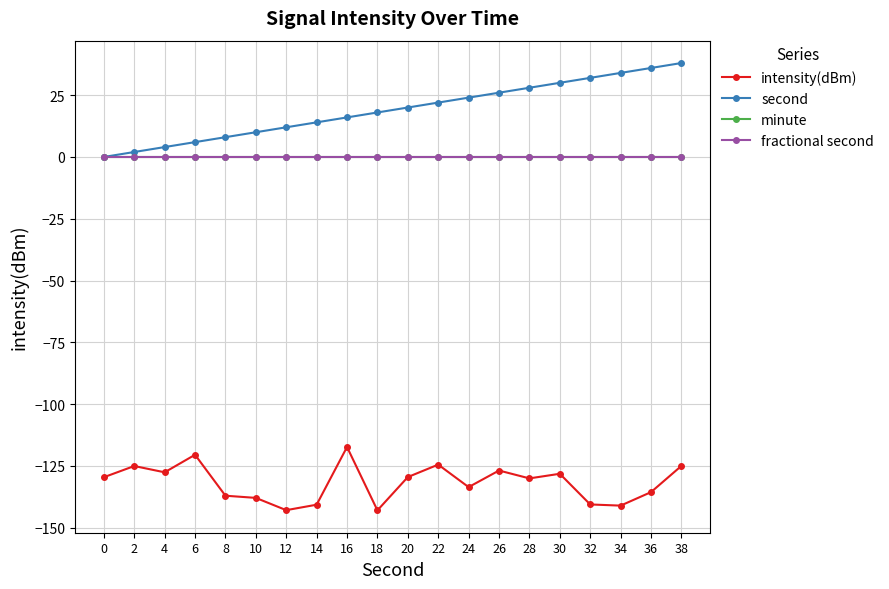

Does the chart have visible grid lines?

Yes